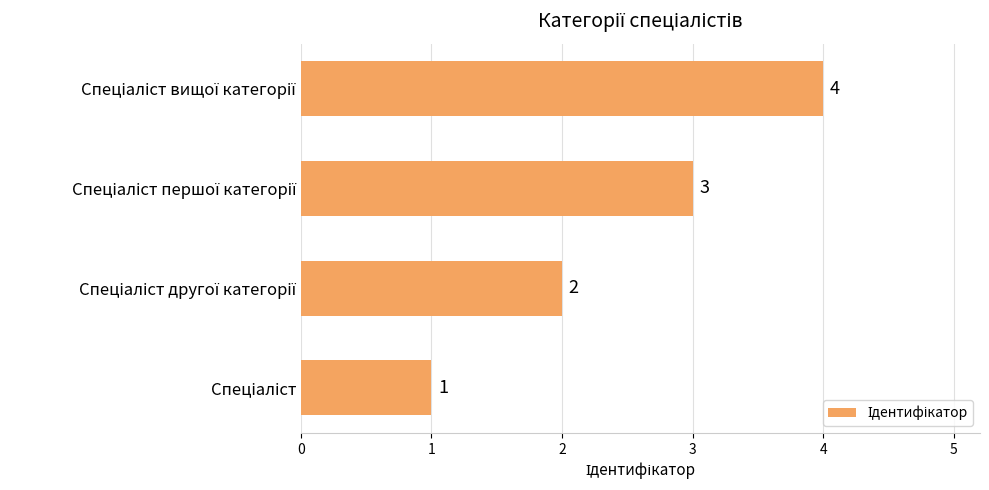

What is the sum of all values?

10